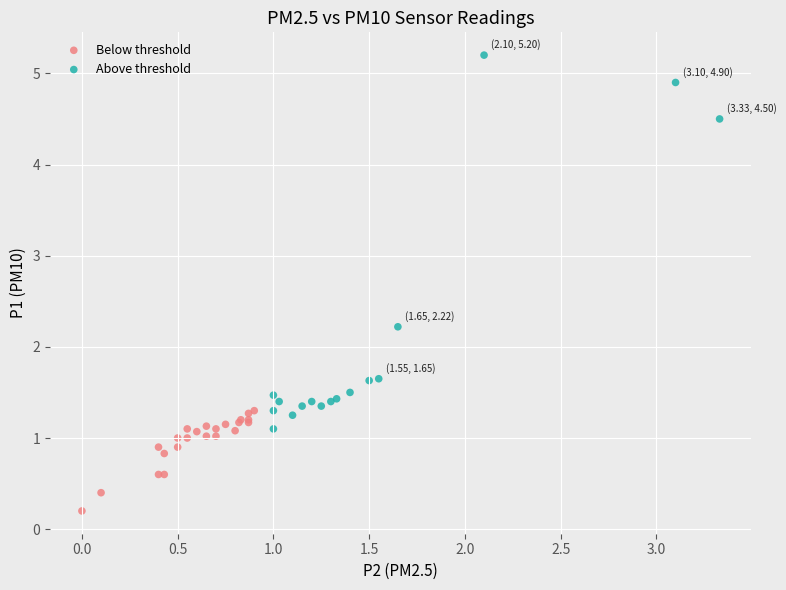

Which series contains the lowest Y value?

Below threshold